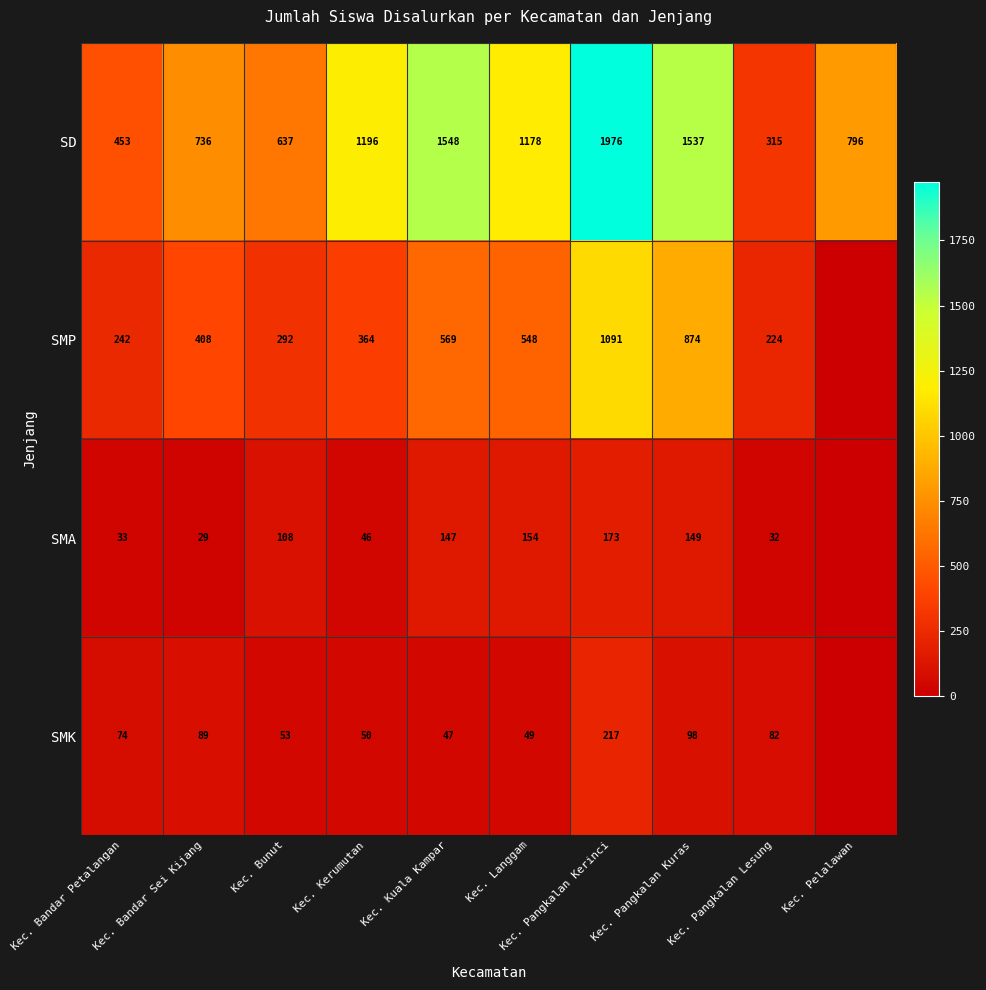

Between Kec. Bandar Petalangan and Kec. Kuala Kampar, which series saw the biggest shift?

SD